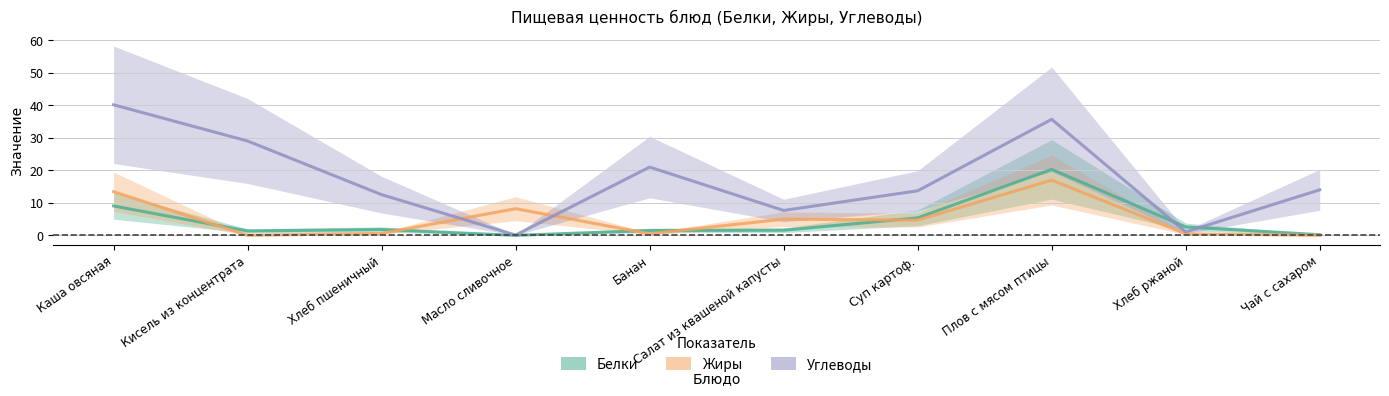

What position from the left is Чай с сахаром?

10